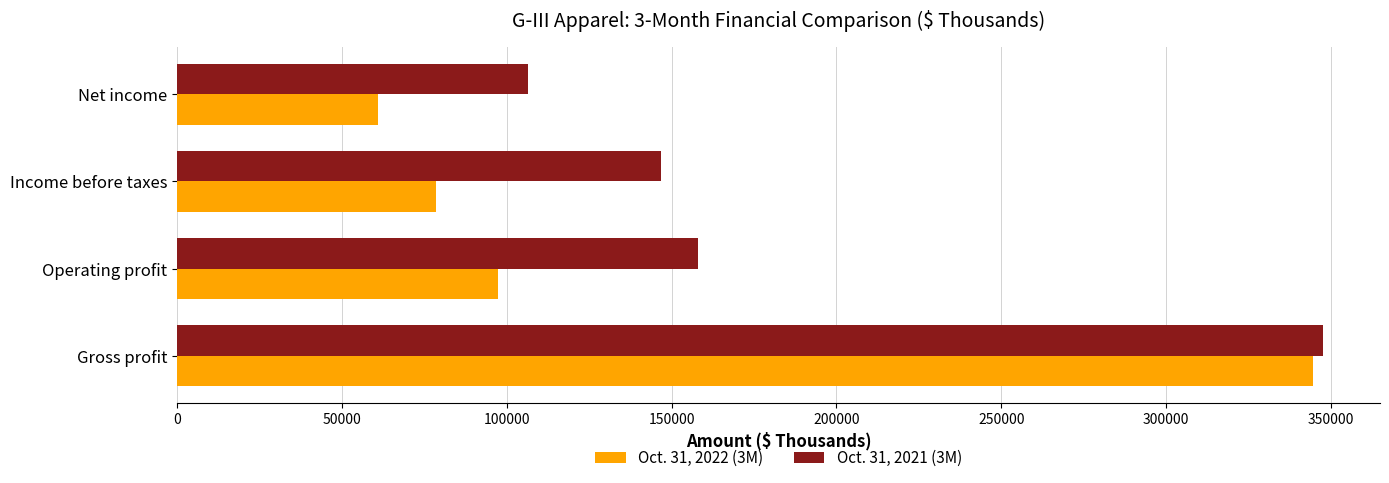

The value of Oct. 31, 2021 (3M) at Net income is 106472. True or false?

True